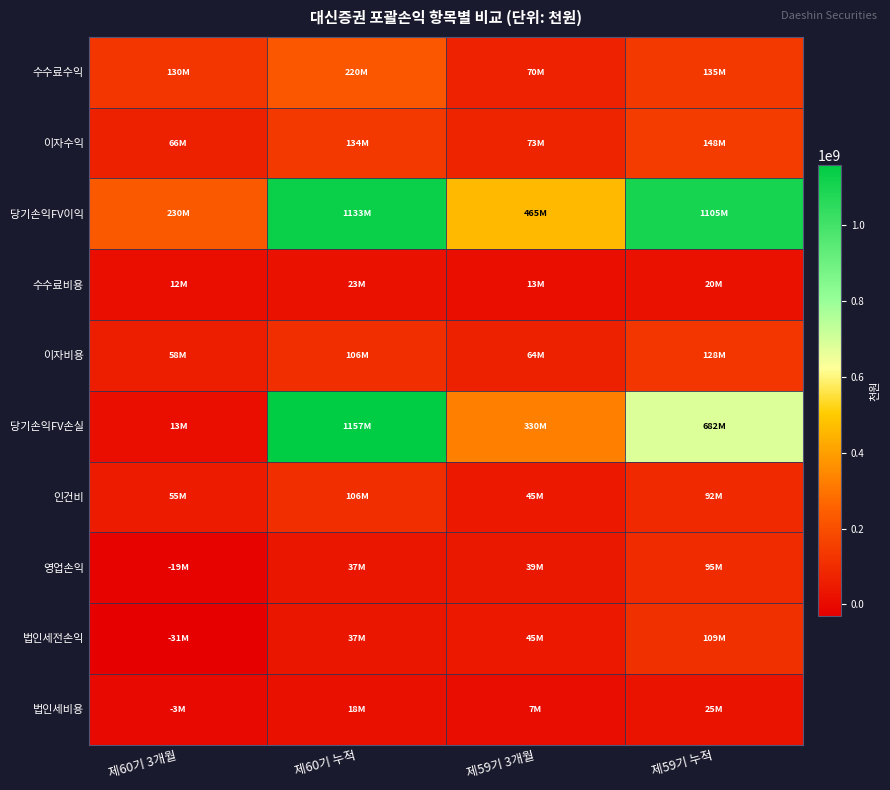

What is the smallest value displayed?

-31483782